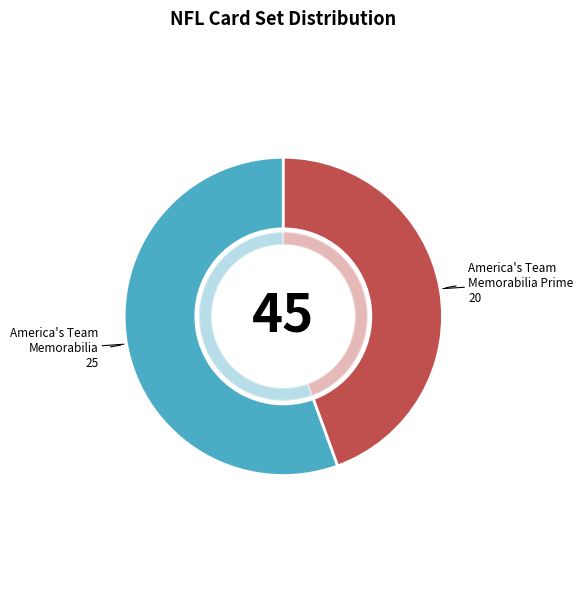

What percentage is the America's Team Memorabilia slice, to the nearest percent?

56%